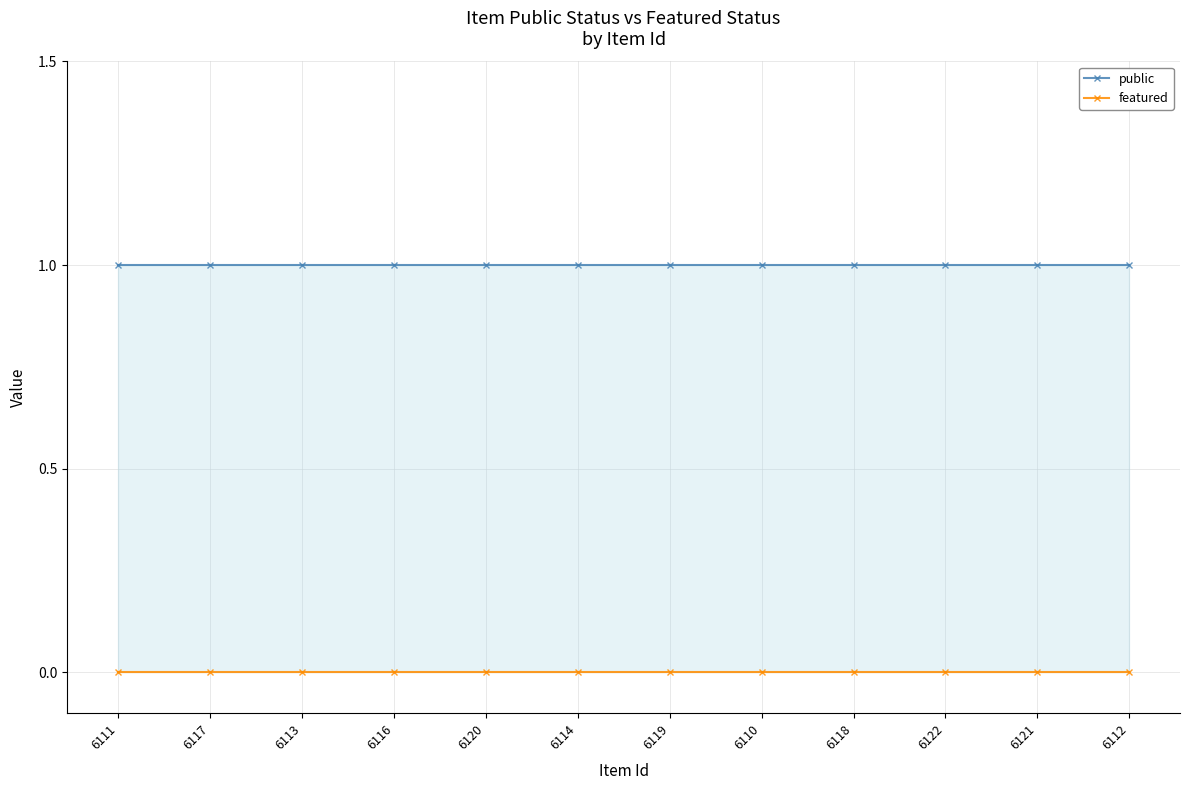

Which series has the largest total across all categories?

public